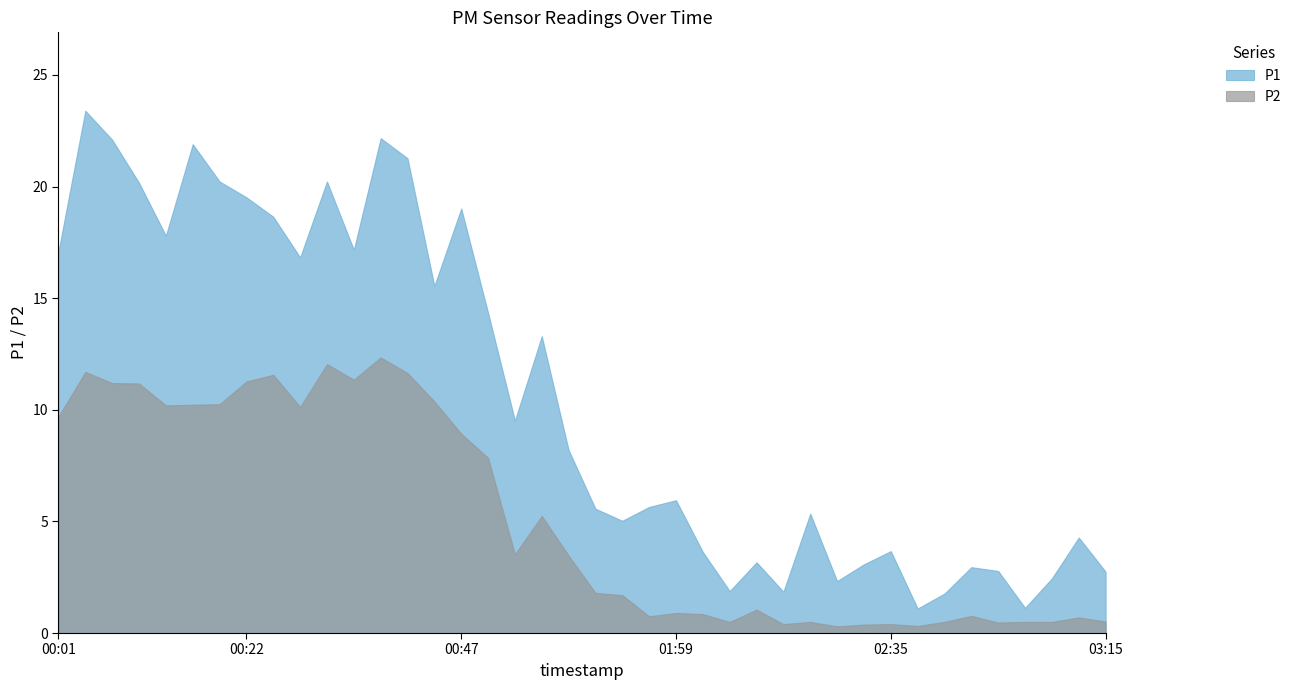

Reading left to right, list all the values displayed in this chart.

P1: 00:01=17.1	00:04=23.4	00:06=22.1	00:09=20.2	00:14=17.8	00:17=21.9	00:19=20.2	00:22=19.5	00:24=18.6	00:27=16.8	00:29=20.2	00:31=17.2	00:34=22.2	00:37=21.3	00:39=15.6	00:47=19.0	01:00=14.3	01:19=9.5	01:22=13.3	01:30=8.2	01:46=5.6	01:49=5.0	01:54=5.7	01:59=6.0	02:08=3.6	02:13=1.9	02:18=3.2	02:21=1.9	02:24=5.3	02:27=2.3	02:29=3.1	02:35=3.7	02:38=1.1	02:41=1.8	02:46=3.0	02:57=2.8	03:02=1.1	03:07=2.5	03:10=4.3	03:15=2.8
P2: 00:01=9.7	00:04=11.7	00:06=11.2	00:09=11.2	00:14=10.2	00:17=10.2	00:19=10.2	00:22=11.3	00:24=11.6	00:27=10.1	00:29=12.1	00:31=11.3	00:34=12.3	00:37=11.7	00:39=10.4	00:47=8.9	01:00=7.8	01:19=3.5	01:22=5.2	01:30=3.5	01:46=1.8	01:49=1.7	01:54=0.8	01:59=0.9	02:08=0.8	02:13=0.5	02:18=1.1	02:21=0.4	02:24=0.5	02:27=0.3	02:29=0.4	02:35=0.4	02:38=0.3	02:41=0.5	02:46=0.8	02:57=0.5	03:02=0.5	03:07=0.5	03:10=0.7	03:15=0.5